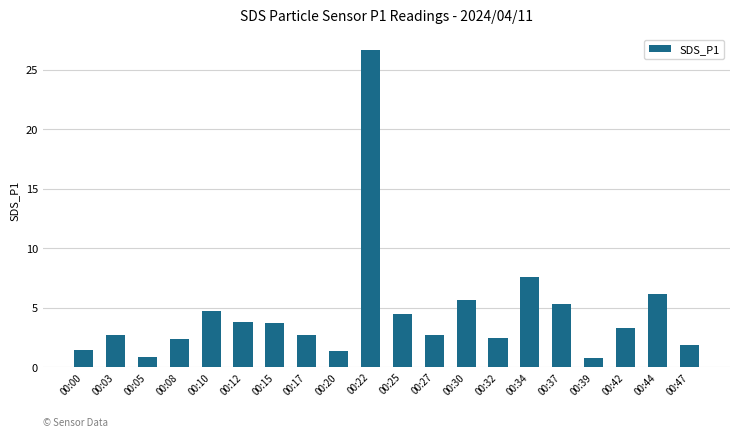

Which category has the highest value across all series?

00:22